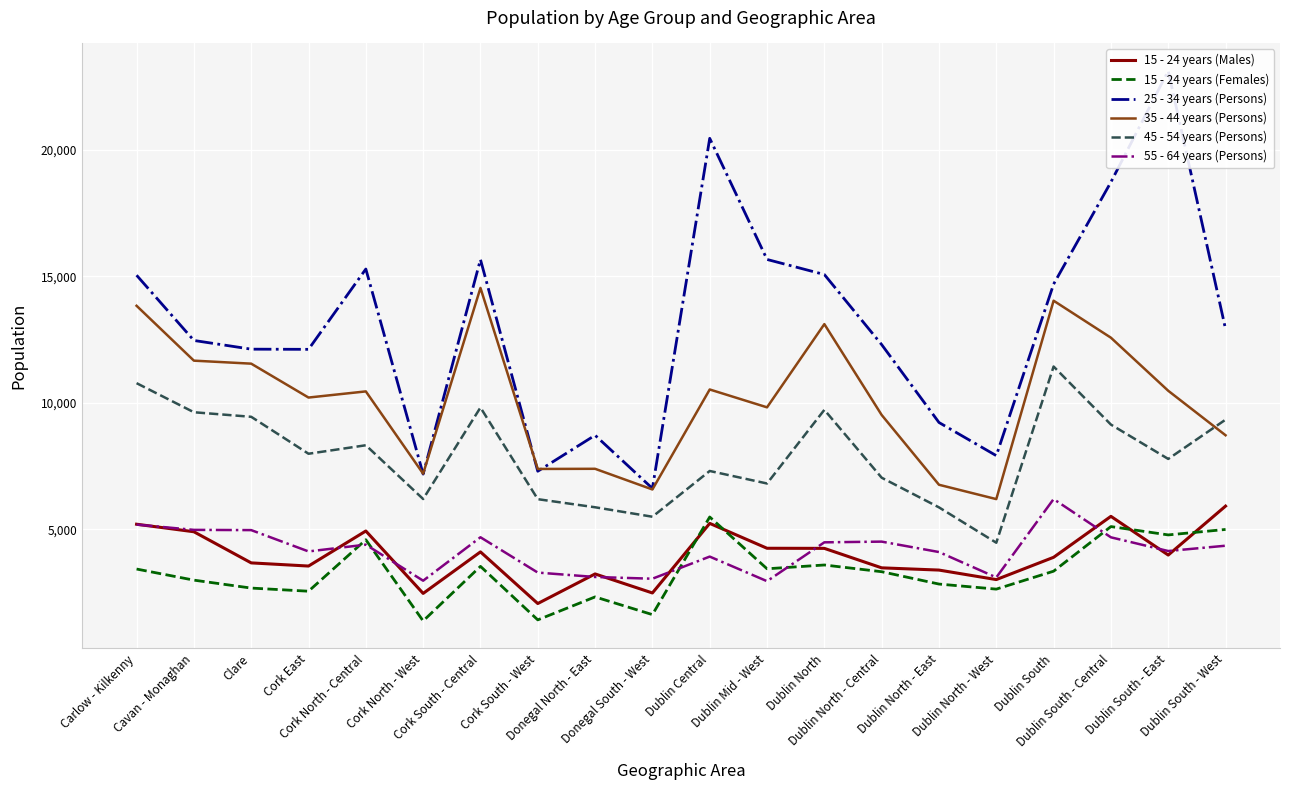

The 55 - 64 years (Persons) series shows 4685 at Dublin South - Central. True or false?

True